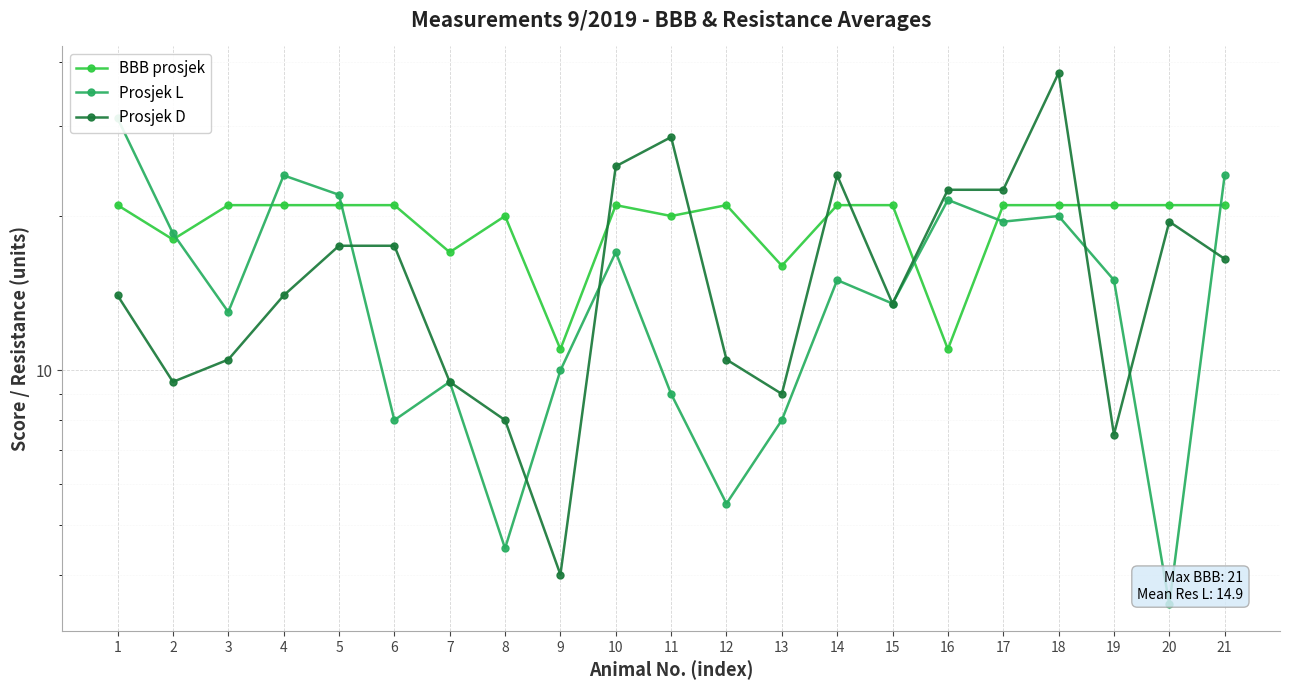

How many interior local valleys does the BBB prosjek series have?

6